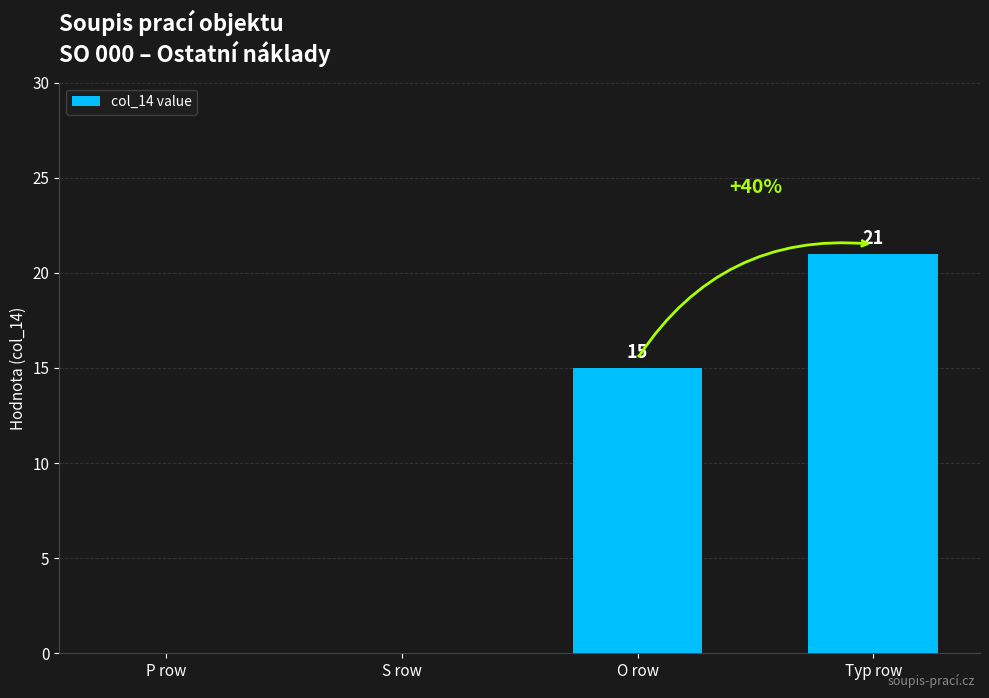

What is the sum of all values?

36